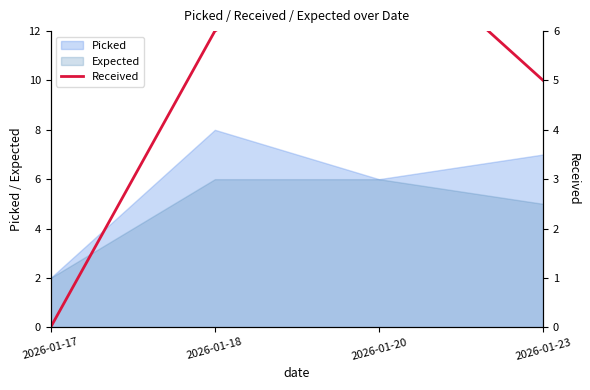

At which category does the chart reach its peak across all series?

2026-01-20